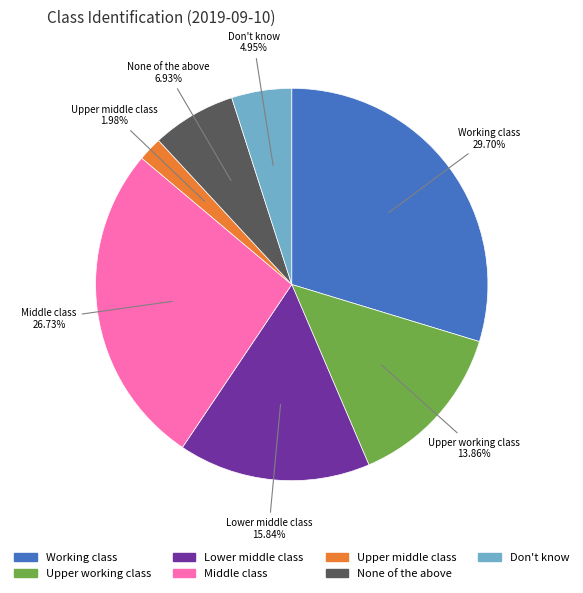

Is there a majority slice in this chart?

No